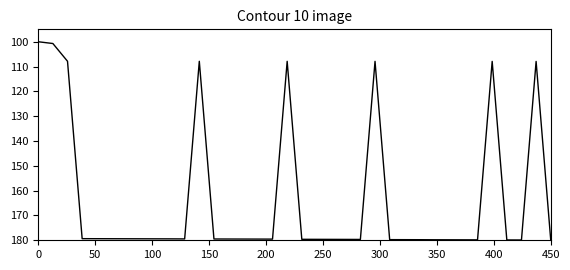

What is the maximum value shown in the chart?

180.0